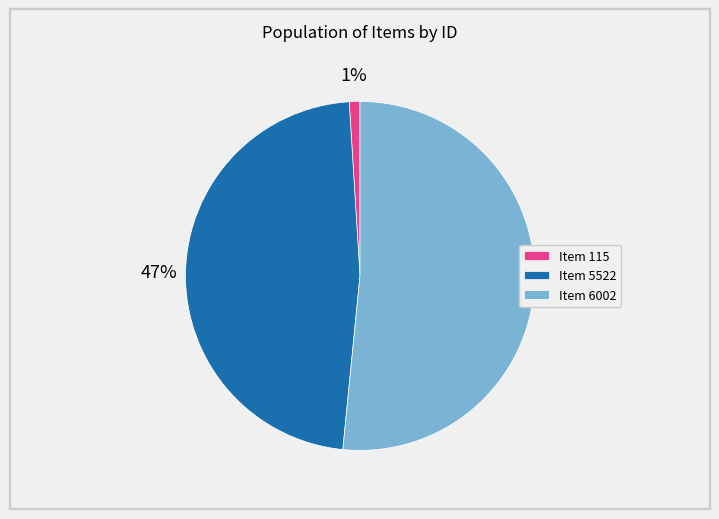

True or false: Item 5522 accounts for 47% of the total.

True